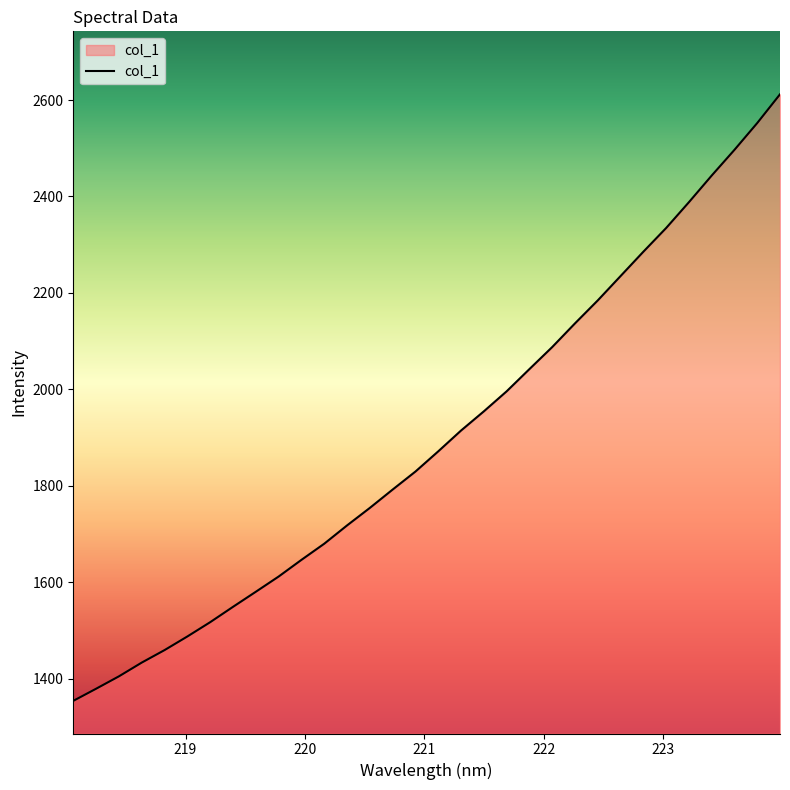

What is the difference between the maximum and minimum values?

1257.9